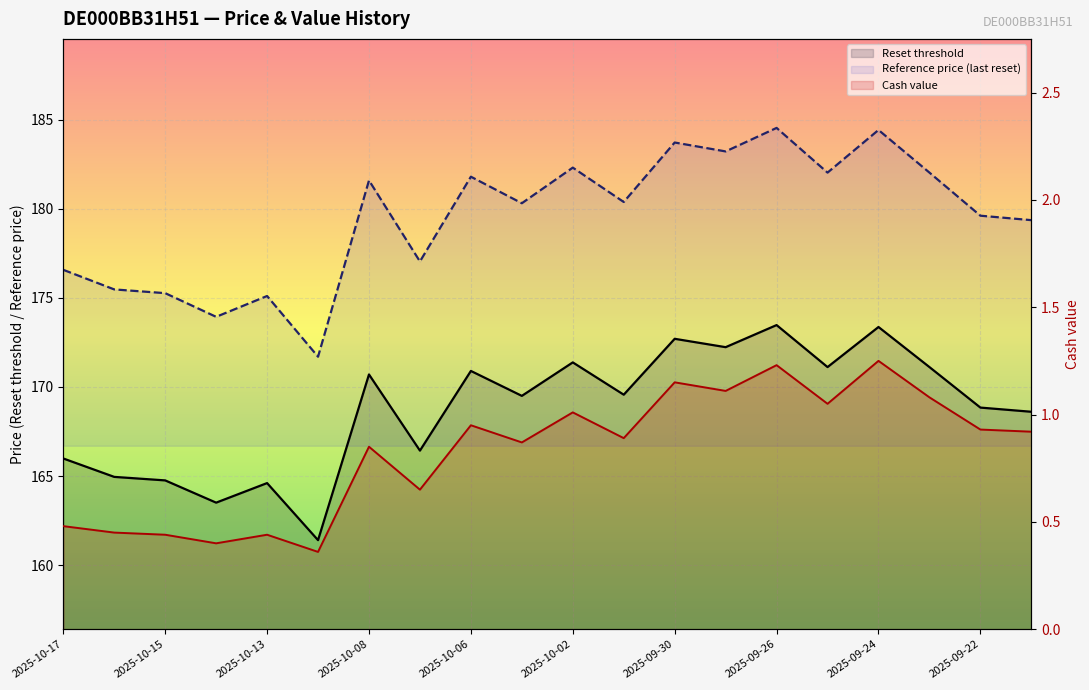

How many series are shown in this chart?

3